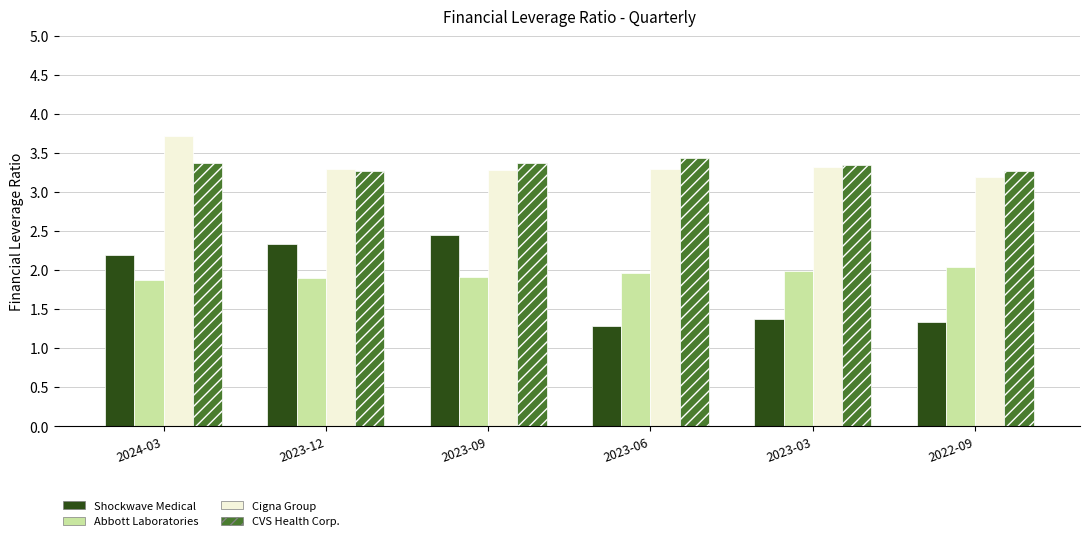

How many values in the Shockwave Medical series are below 2?

3